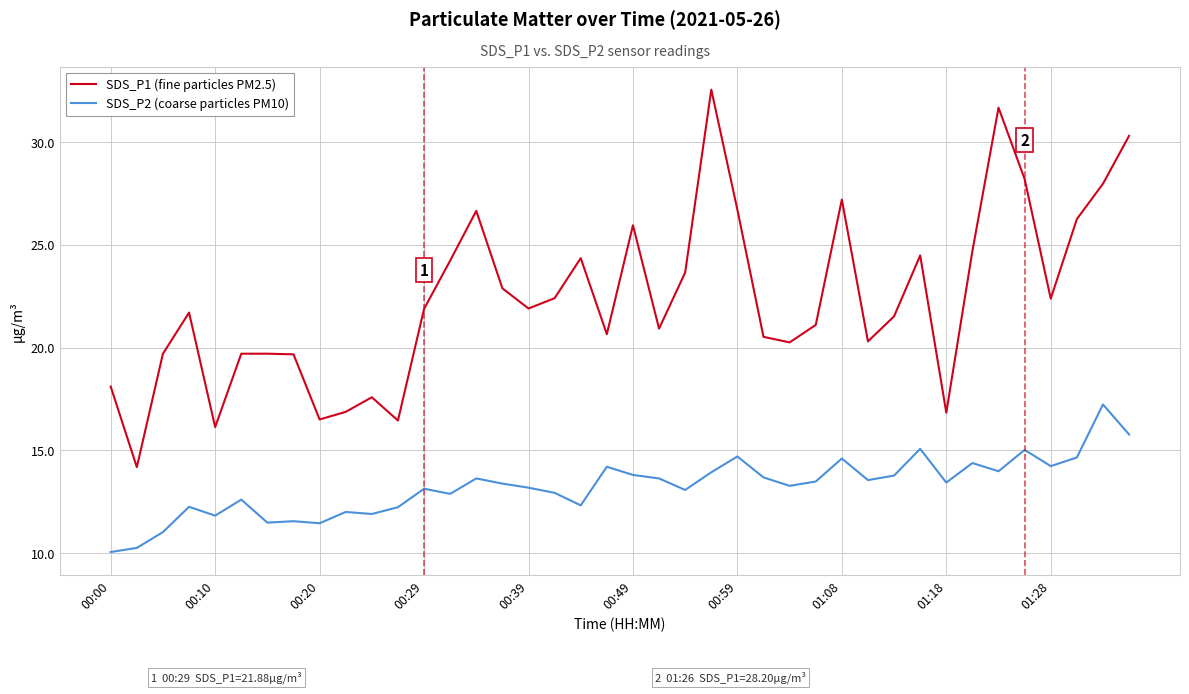

True or false: SDS_P2 (coarse particles PM10) has more than 0 points higher than both neighbors.

True